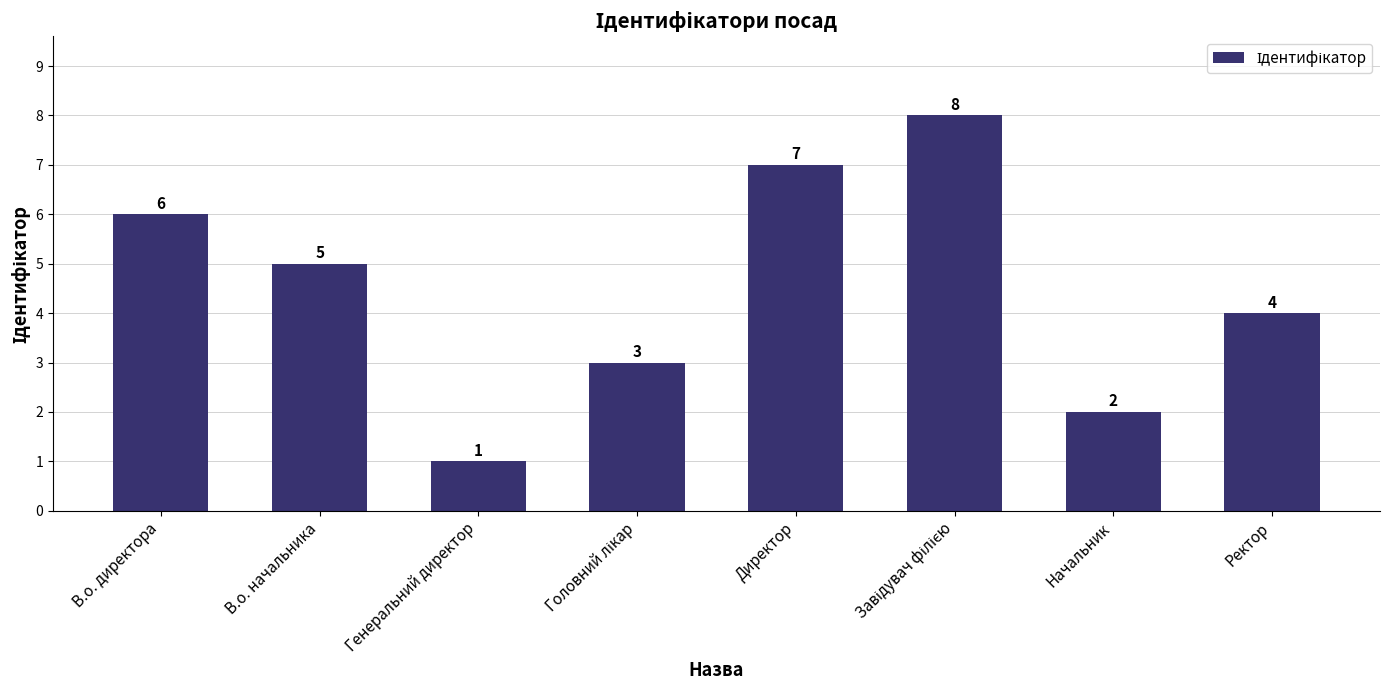

How many bars are there in total?

8